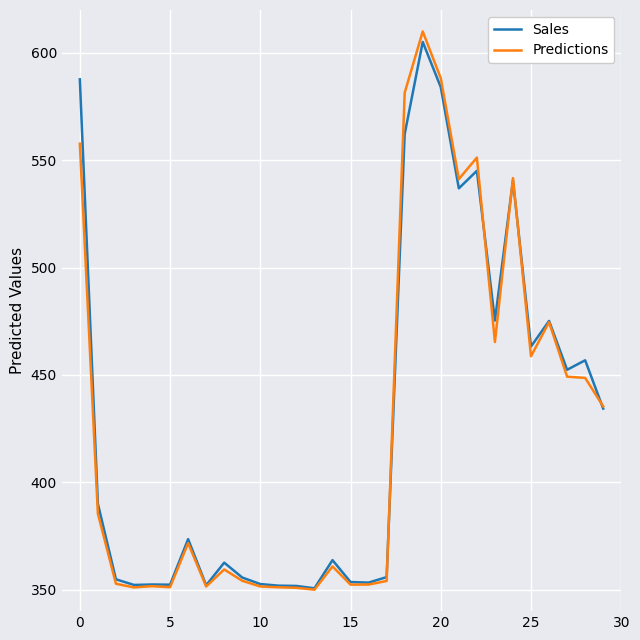

Which series has the widest spread of values?

Predictions